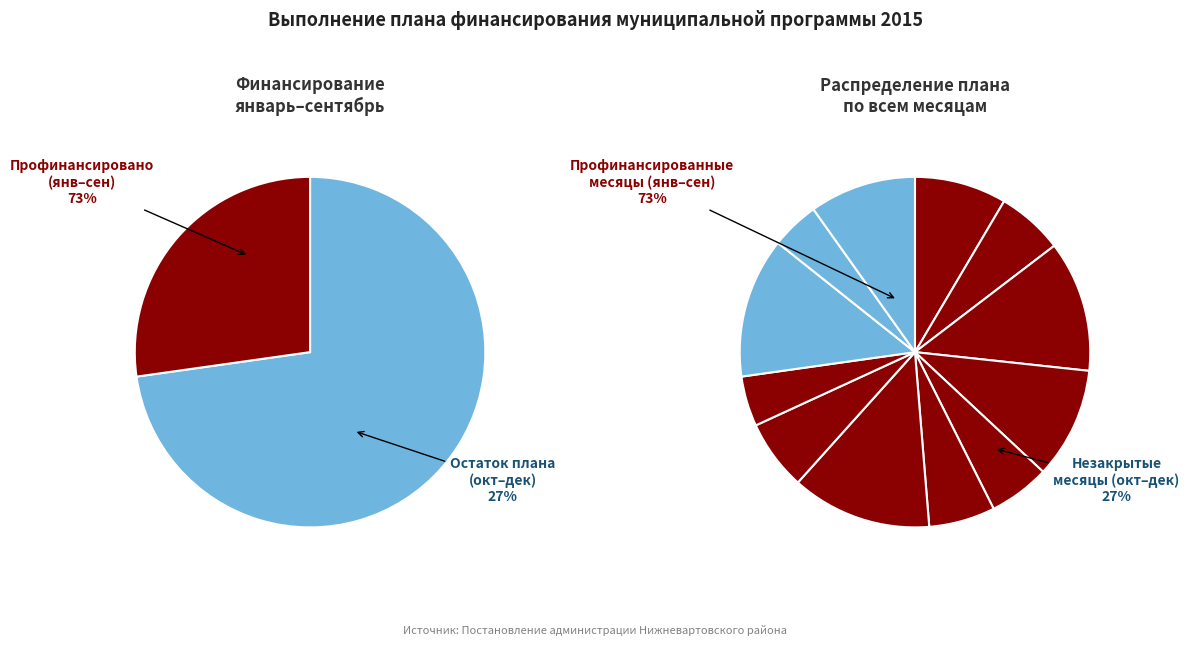

What percentage is the октябрь slice, to the nearest percent?

13%